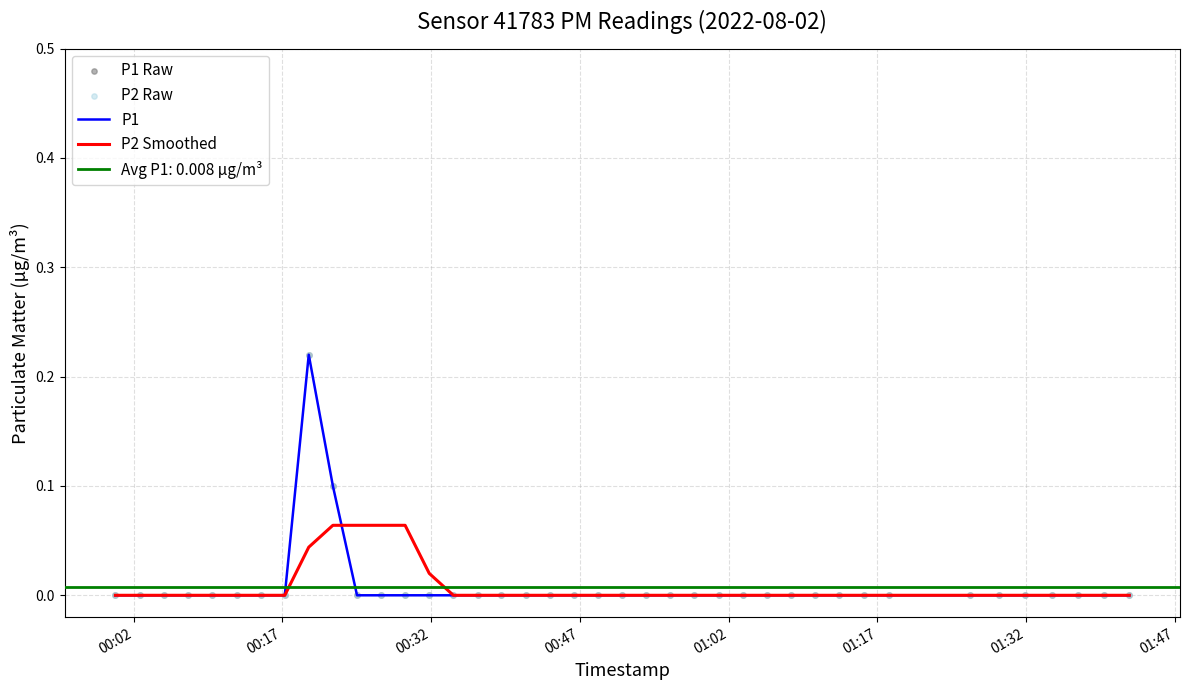

Is the value of P2 Smoothed at 14 greater than the value of P1 Raw at 11?

No